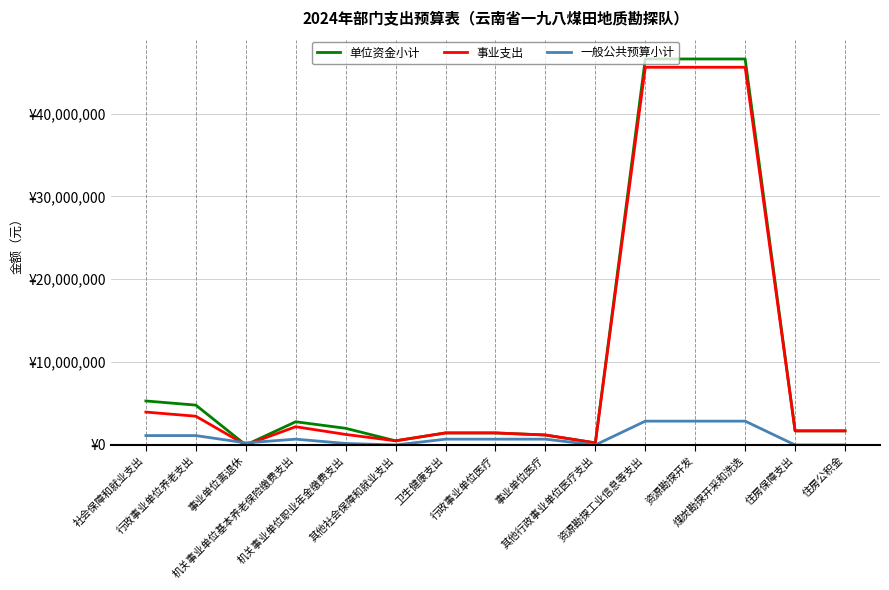

True or false: 一般公共预算小计 and 单位资金小计 intersect in this chart.

True